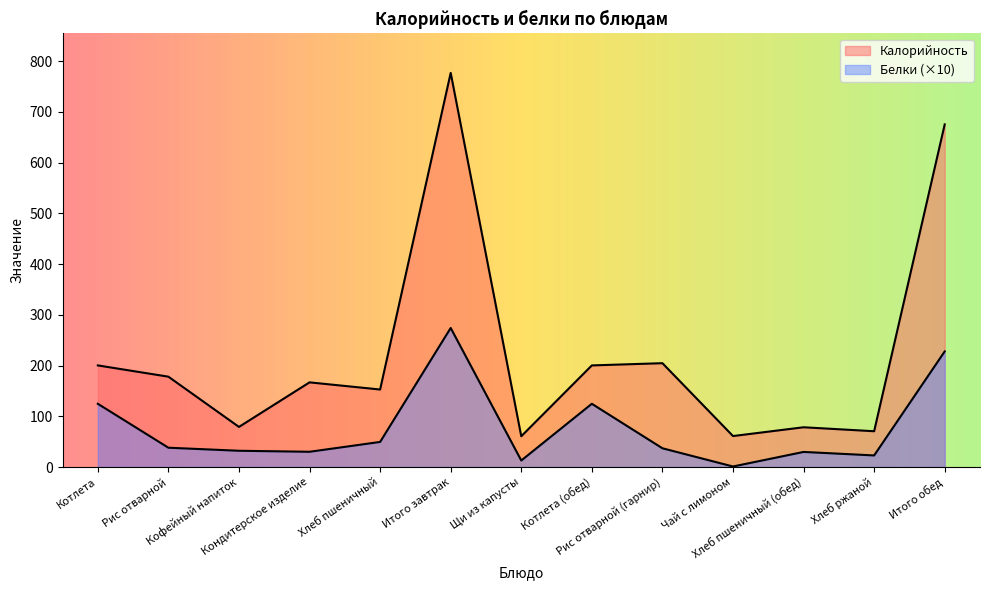

Is the value of Калорийность at Щи из капусты greater than the value of Белки at Хлеб ржаной?

Yes